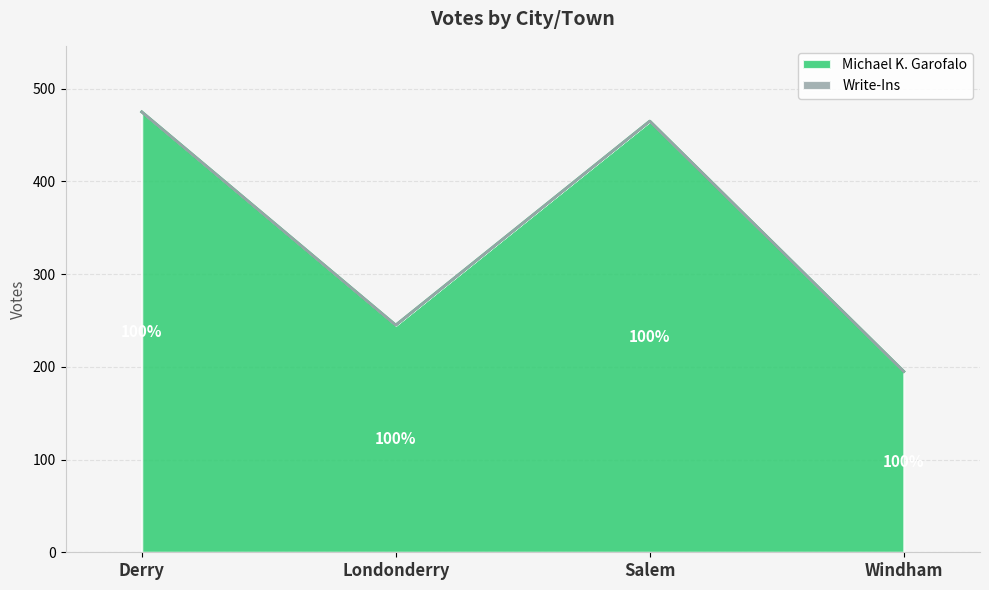

What is the ratio of the value at Windham to the value at Derry?

0.4